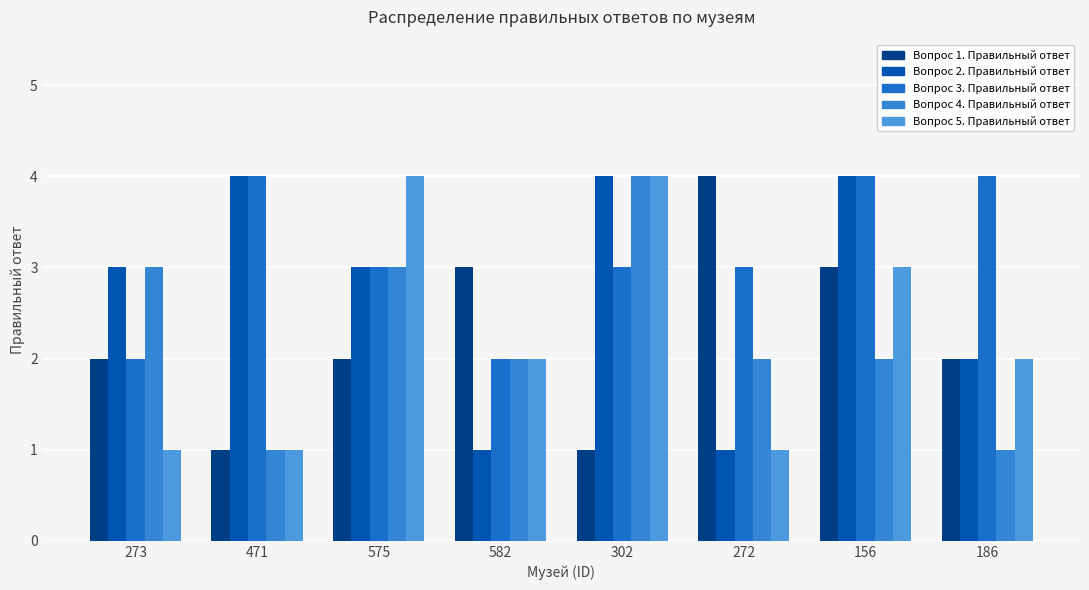

Read the Вопрос 3. Правильный ответ value at 575.

3